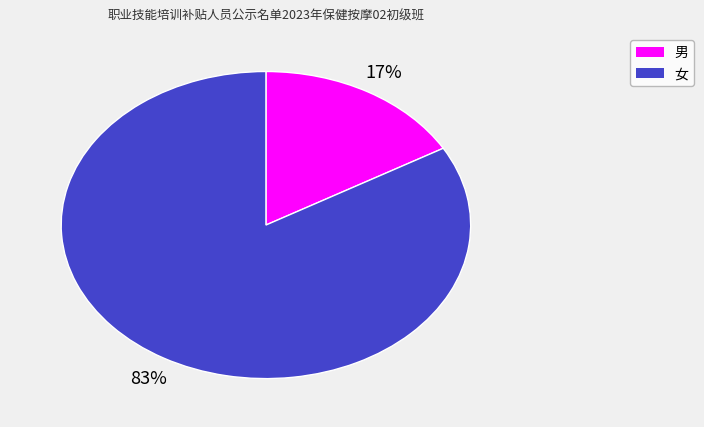

Does 女 account for over 50% of the chart?

Yes